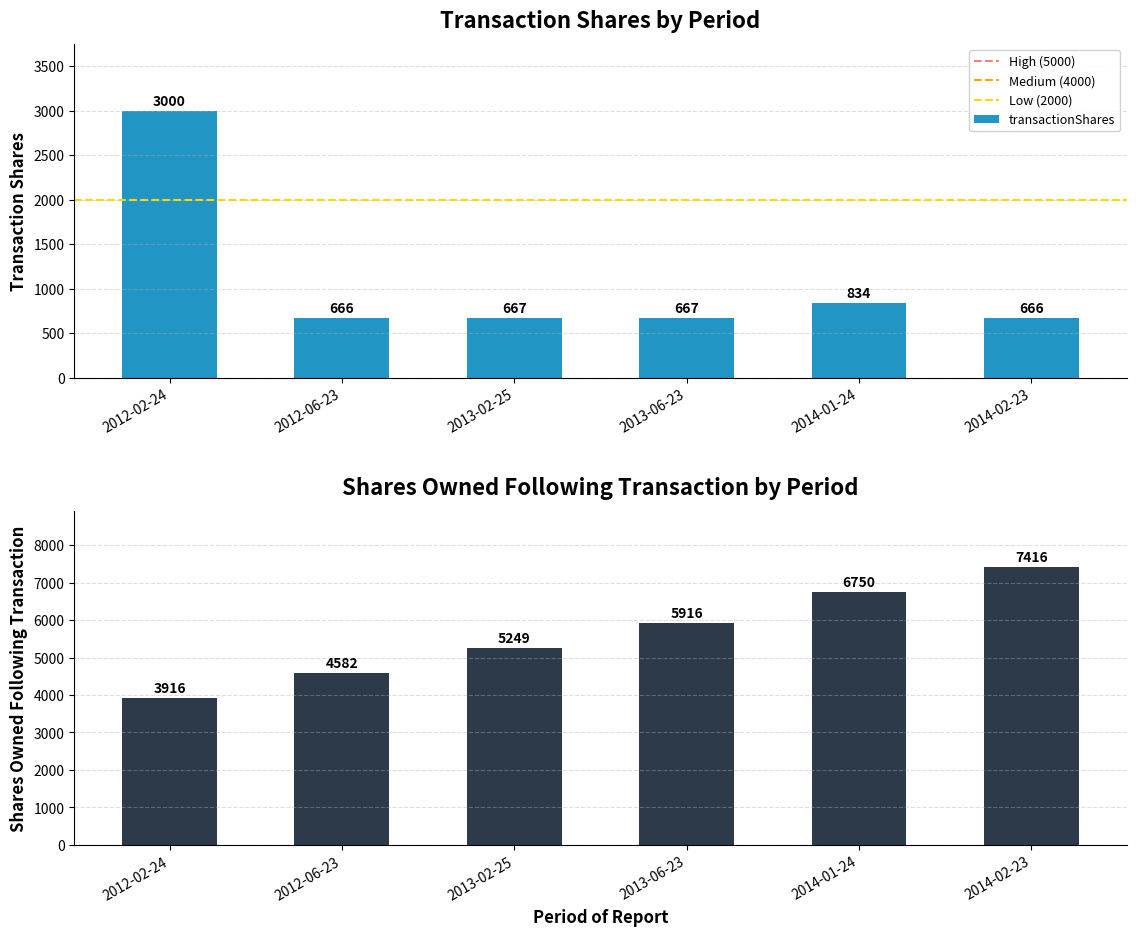

List the series in order of their overall mean, highest first.

sharesOwnedFollowingTransaction, transactionShares